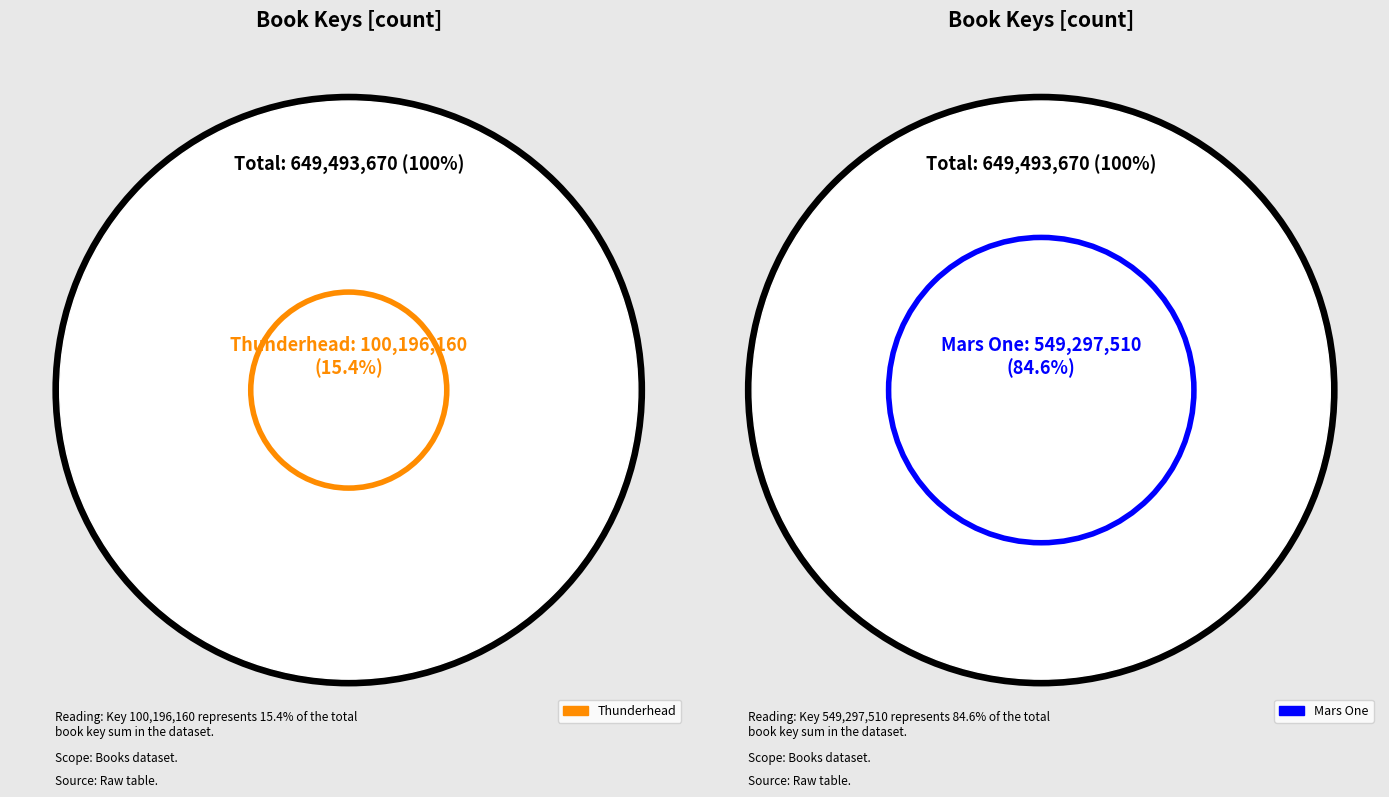

Is Thunderhead the majority of the pie?

No